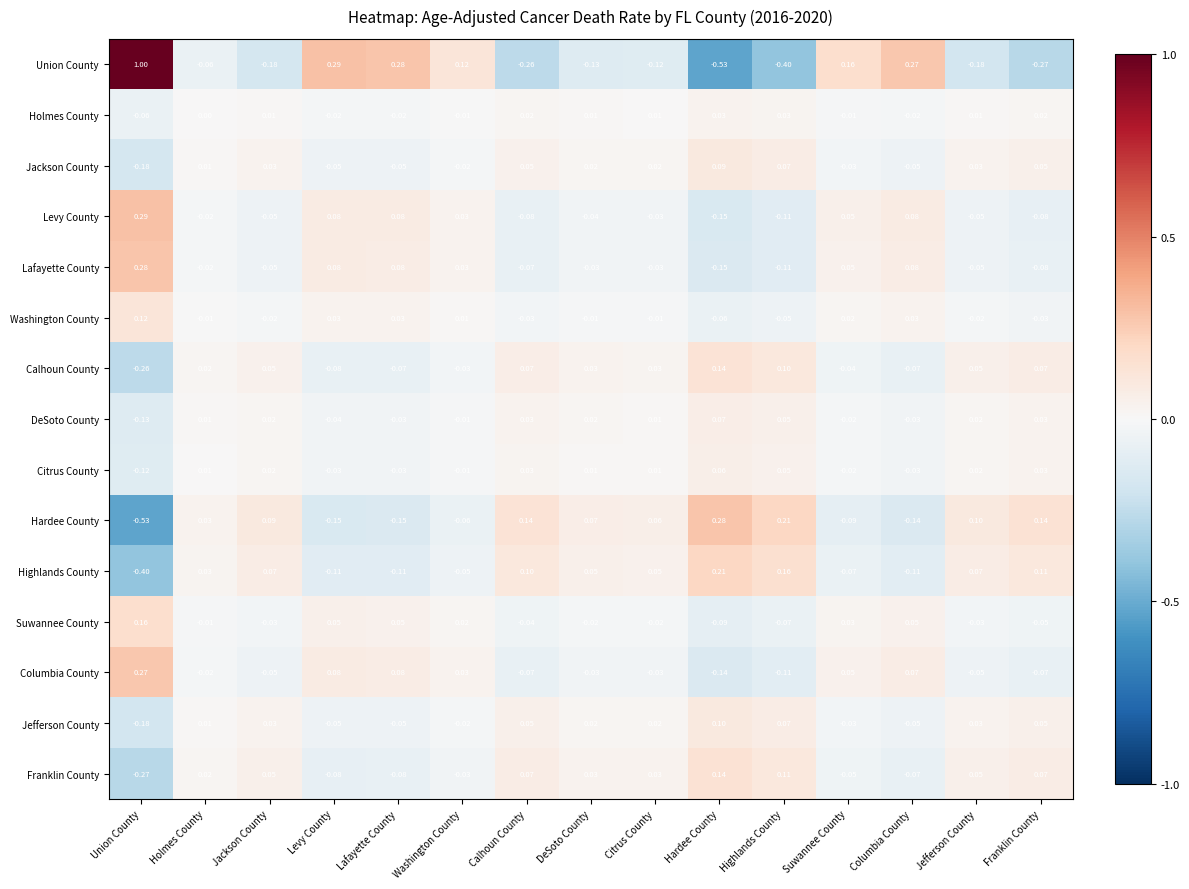

Which series changed the most between Suwannee County and Franklin County?

Union County